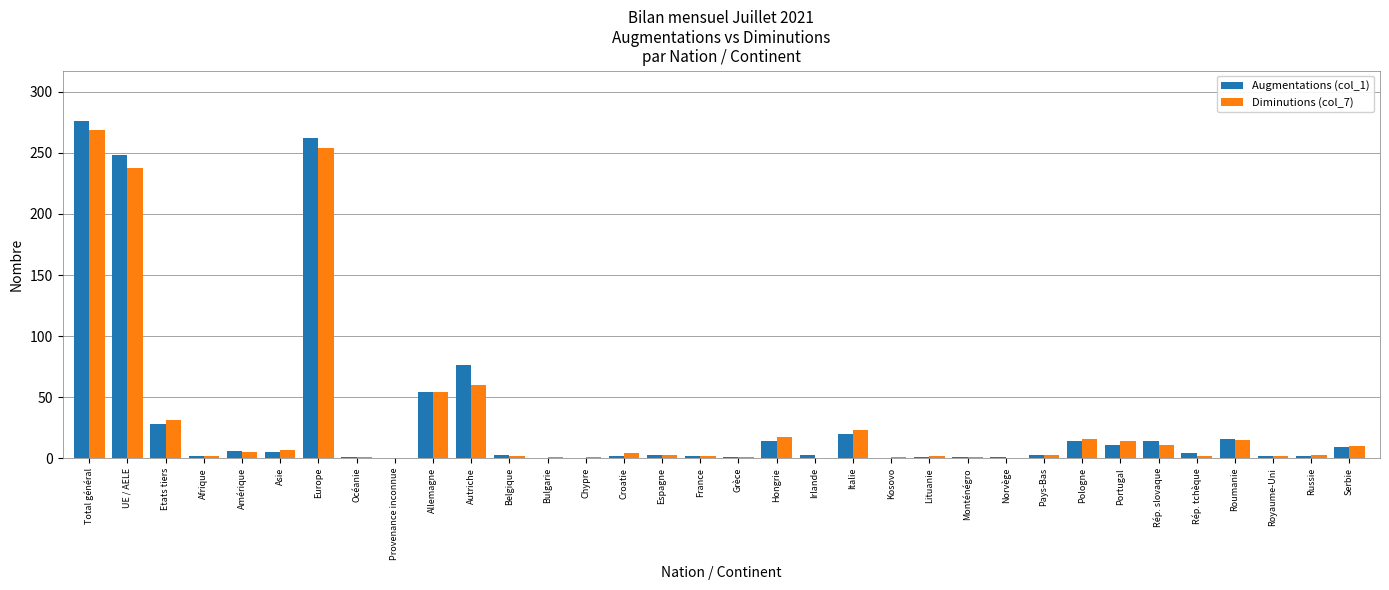

At which category is the sum across all series the highest?

Total général